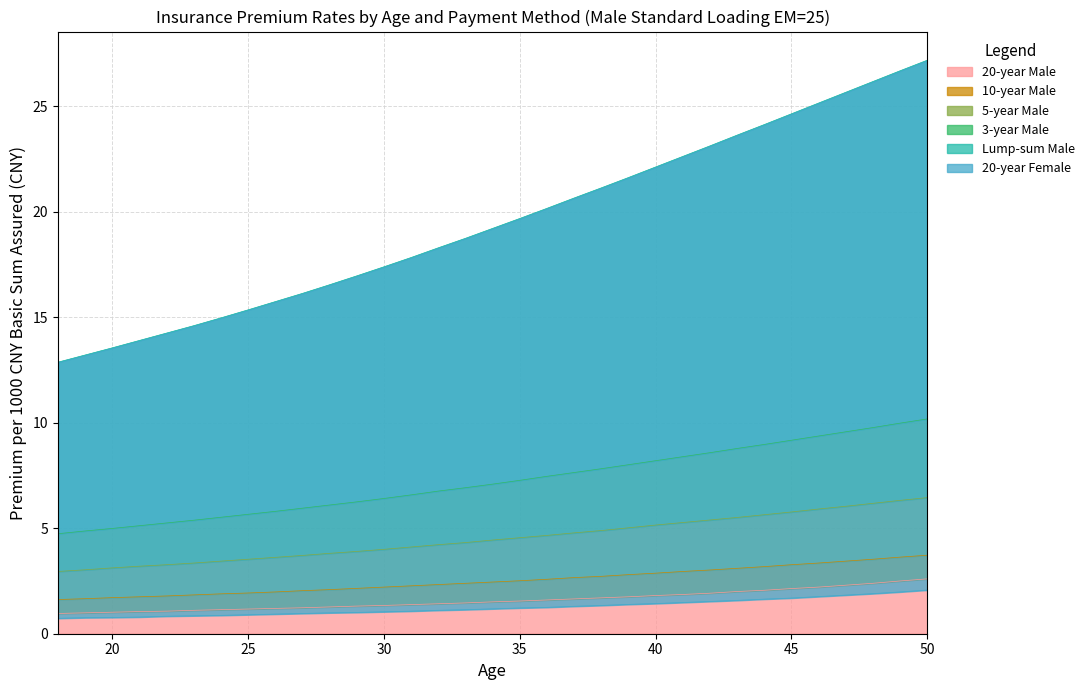

Is it true that 3-year Male equals 7.1 at 34?

True